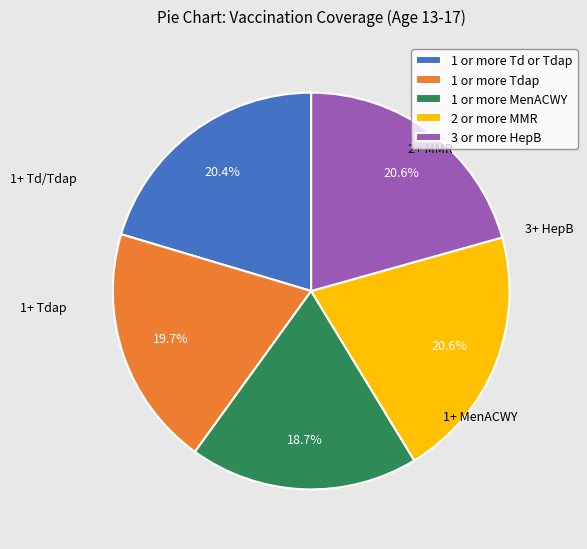

To the nearest percent, what is the combined percentage of 1 or more Td or Tdap and 1 or more MenACWY?

39%